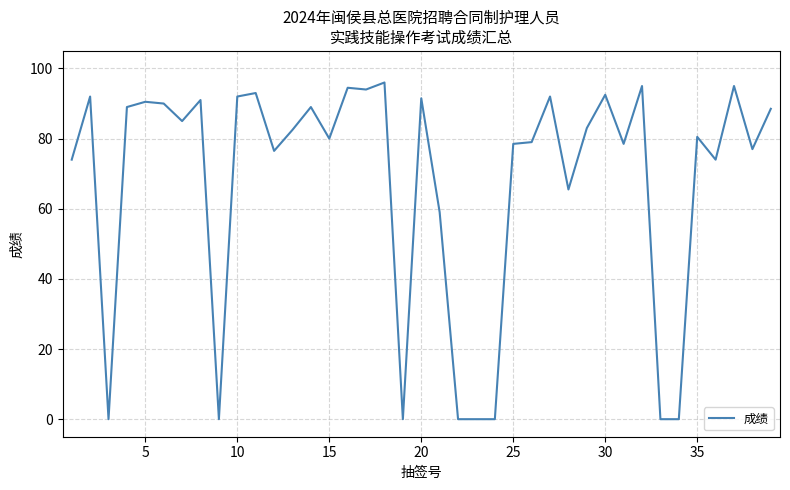

What is the greatest value displayed?

96.0